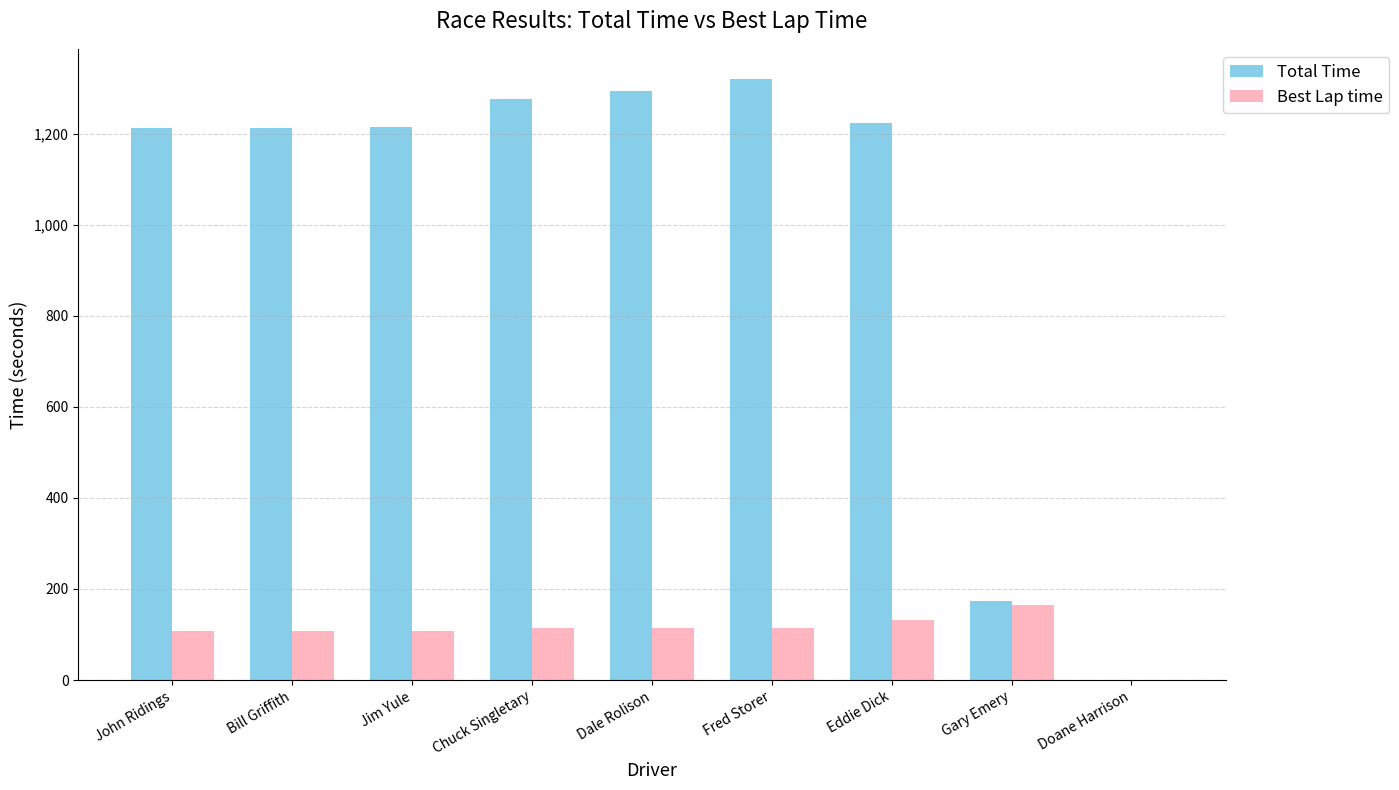

What are all the series names shown in the legend?

Total Time, Best Lap time